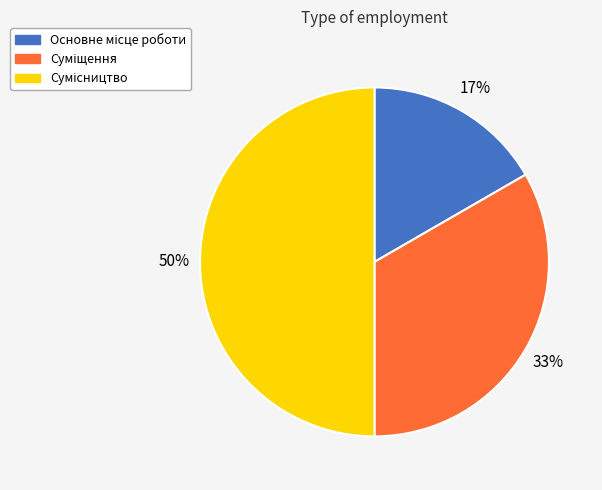

To the nearest percent, what is the difference between the largest and smallest slice percentages?

33%